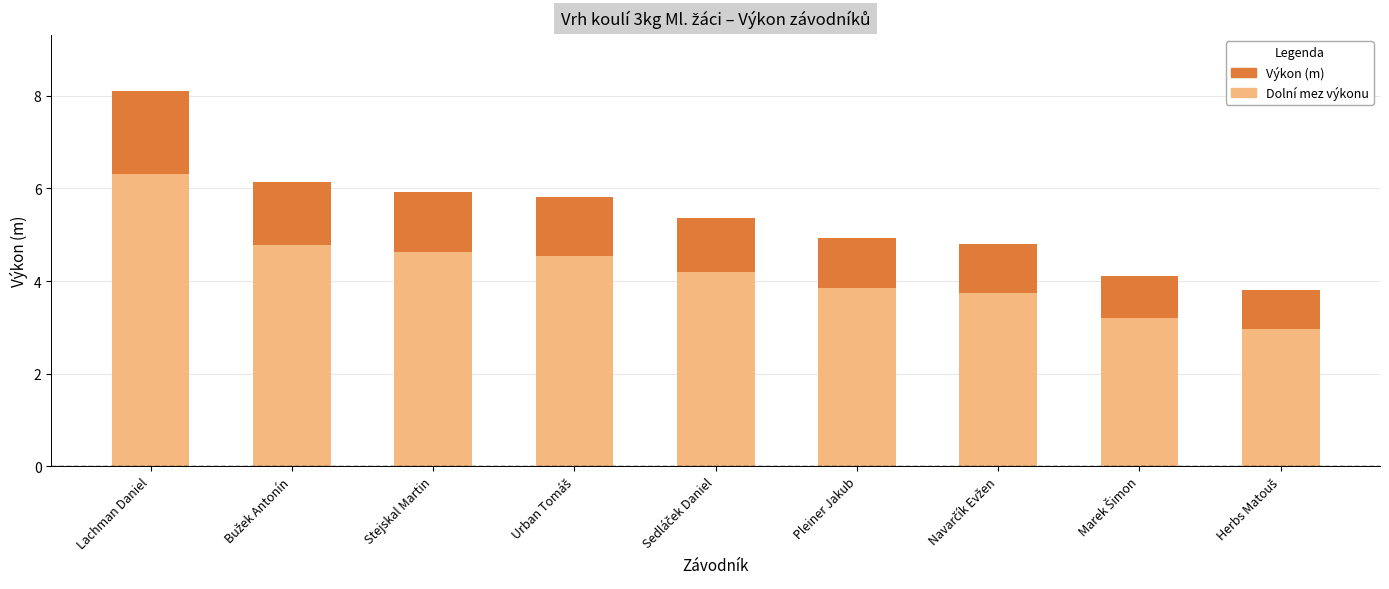

Between Stejskal Martin and Sedláček Daniel, which is larger?

Stejskal Martin